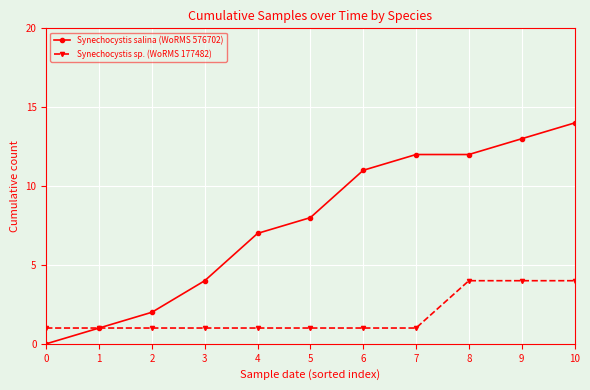

What is the sum of all Synechocystis sp. (WoRMS 177482) values?

20